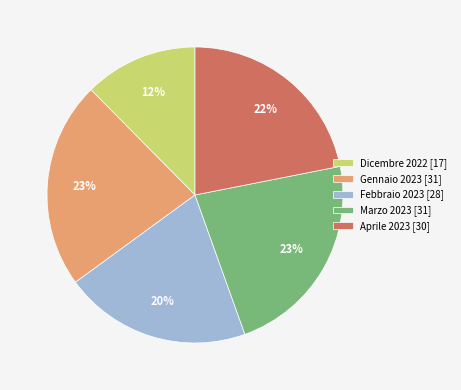

How many slices are in this pie chart?

5